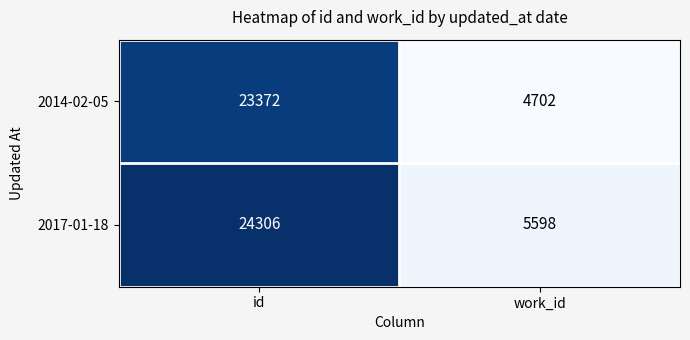

Is it true that 2017-01-18 equals 9459 at work_id?

False